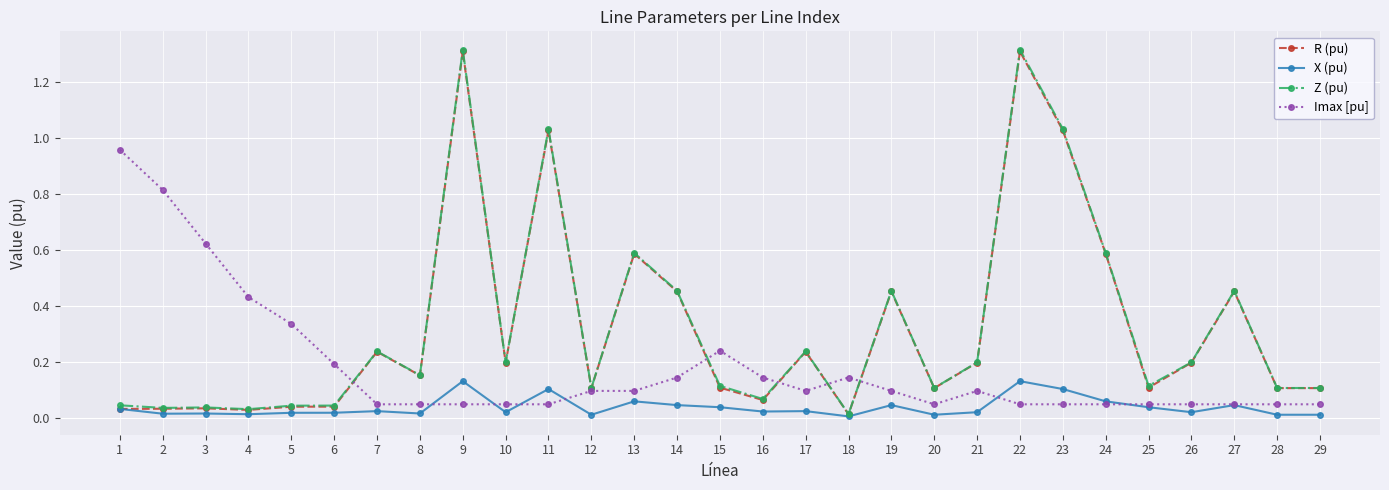

How many lines are shown in the chart?

4